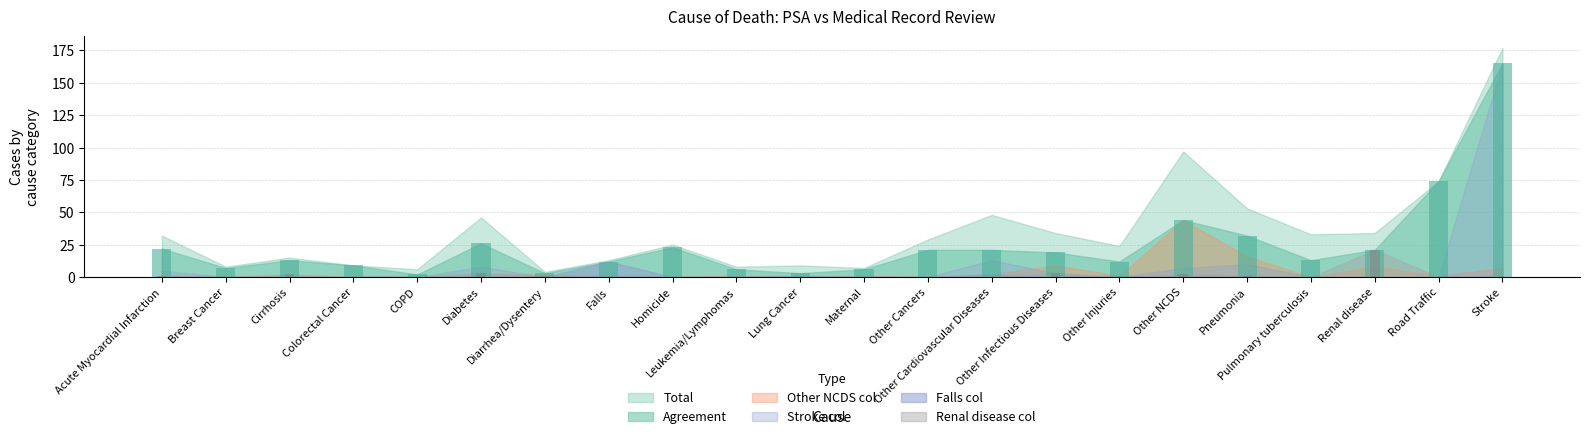

The Renal disease col series shows 1 at Diarrhea/Dysentery. True or false?

True